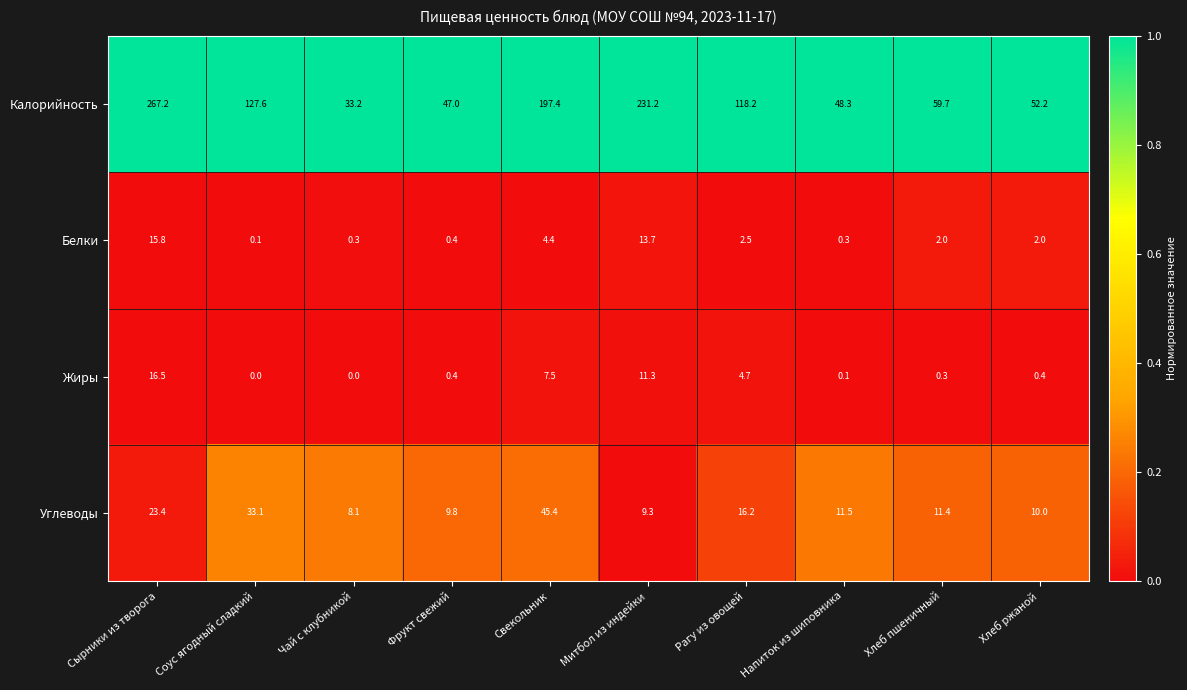

Rank the series by their maximum value, from lowest to highest.

Белки, Жиры, Углеводы, Калорийность